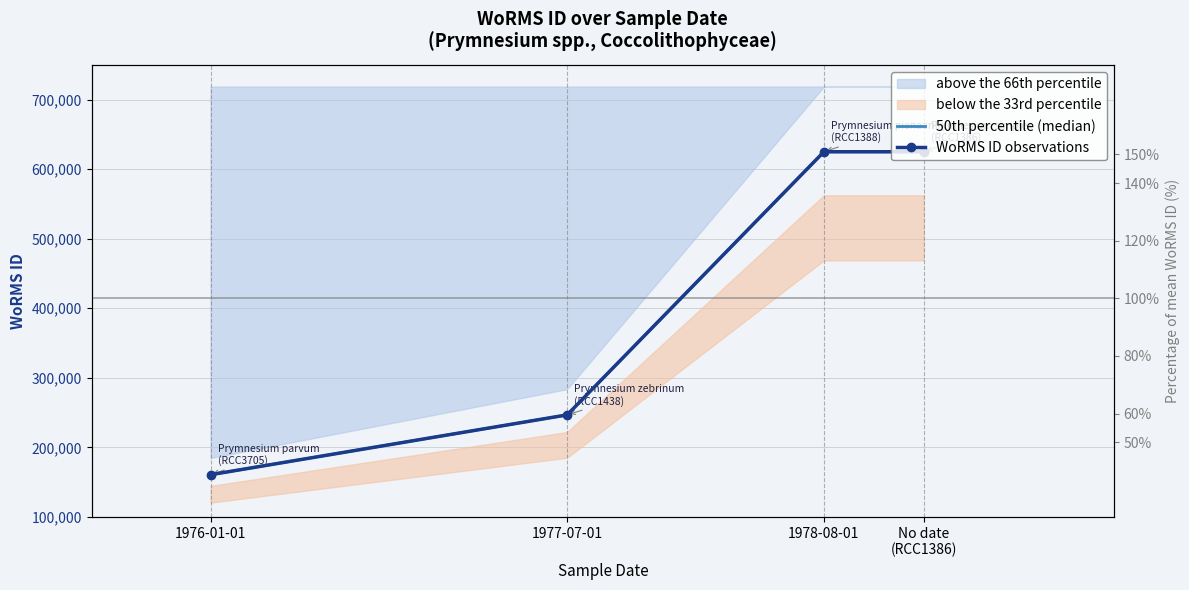

What is the difference between the values at 1976-01-01 and 1978-08-01?

464408